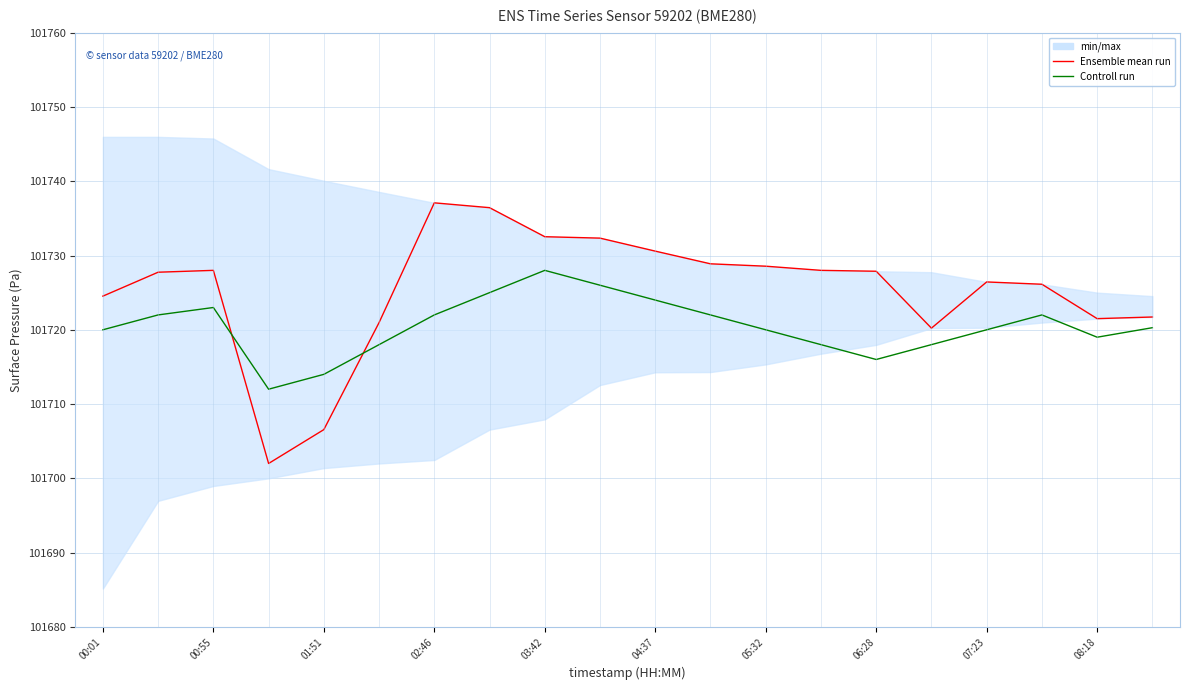

Does the chart have visible grid lines?

Yes